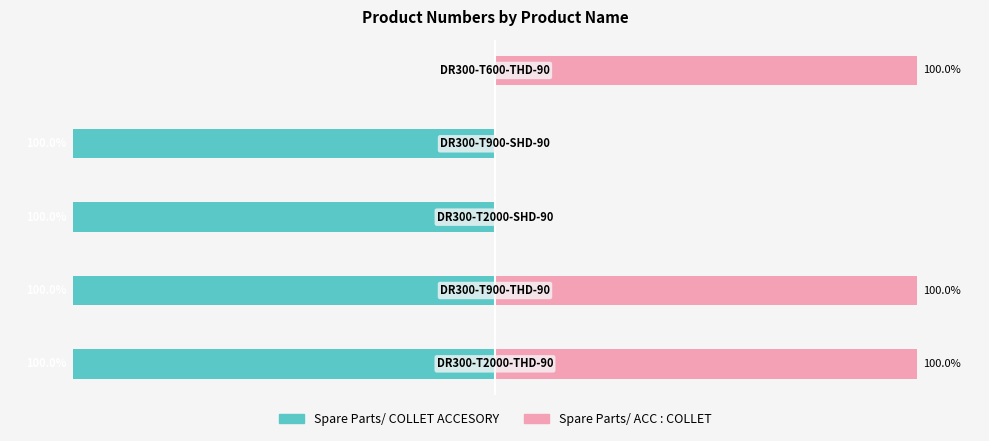

Rank the series by their average value, from highest to lowest.

Spare Parts/ ACC : COLLET, Spare Parts/ COLLET ACCESORY